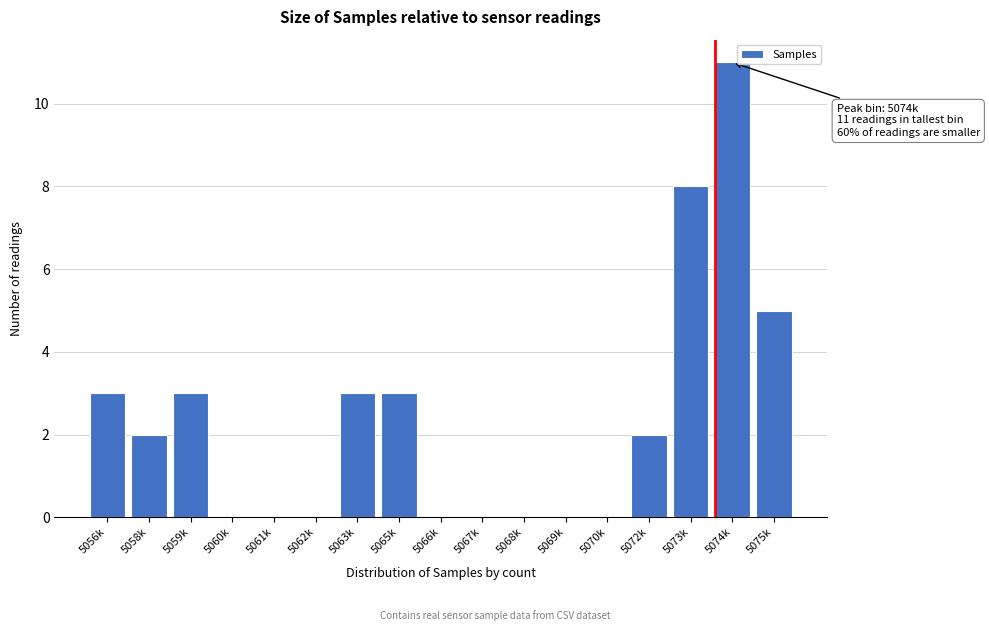

Reading left to right, extract all data points from this chart.

5056k=3	5058k=2	5059k=3	5060k=0	5061k=0	5062k=0	5063k=3	5065k=3	5066k=0	5067k=0	5068k=0	5069k=0	5070k=0	5072k=2	5073k=8	5074k=11	5075k=5